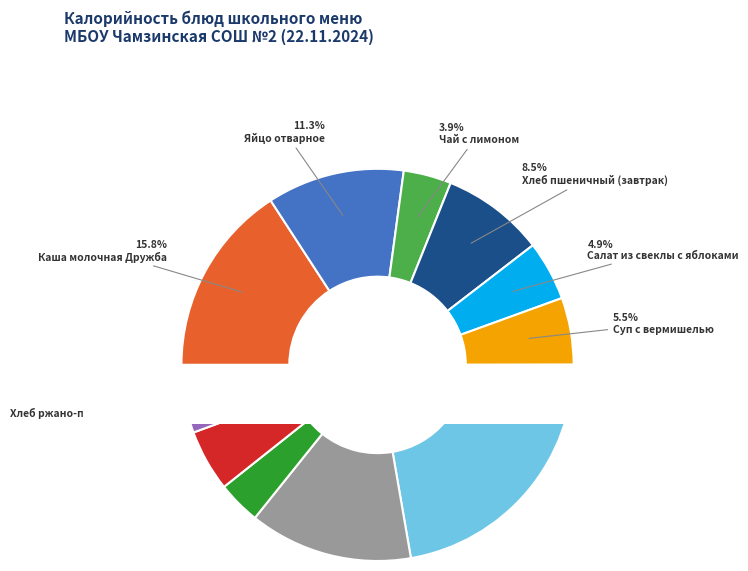

Does any single category account for the majority?

No